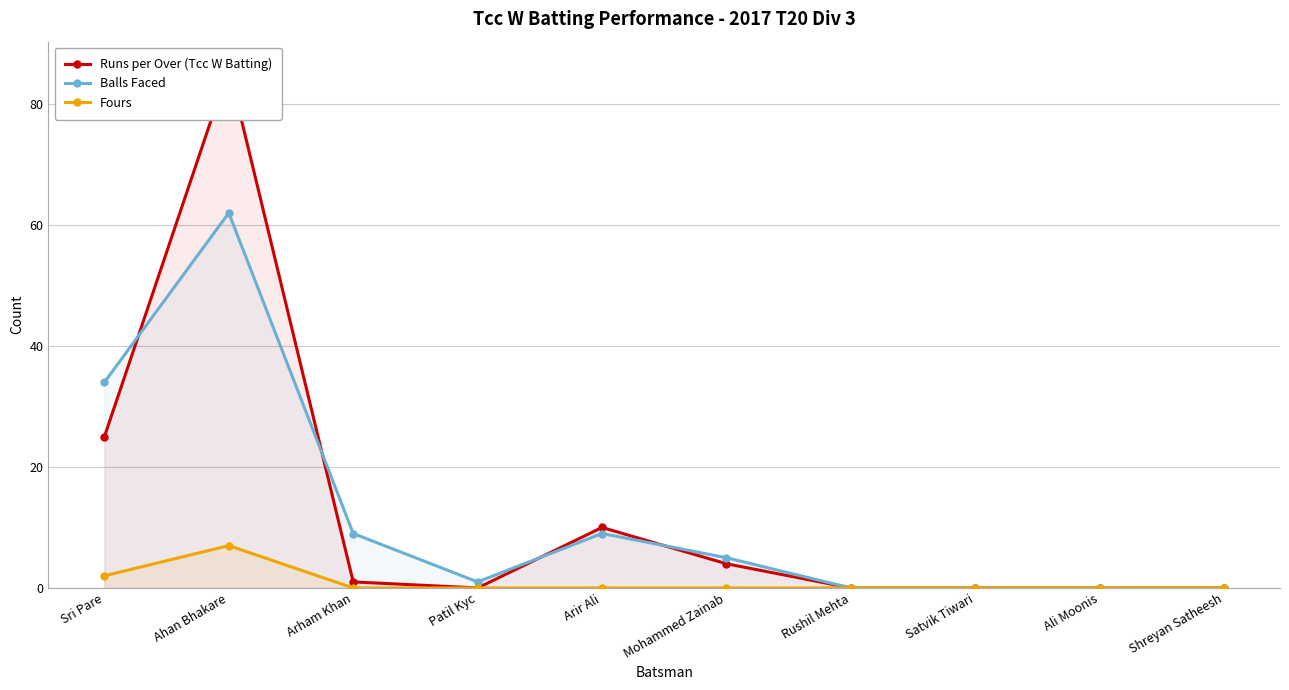

How many lines are shown in the chart?

3